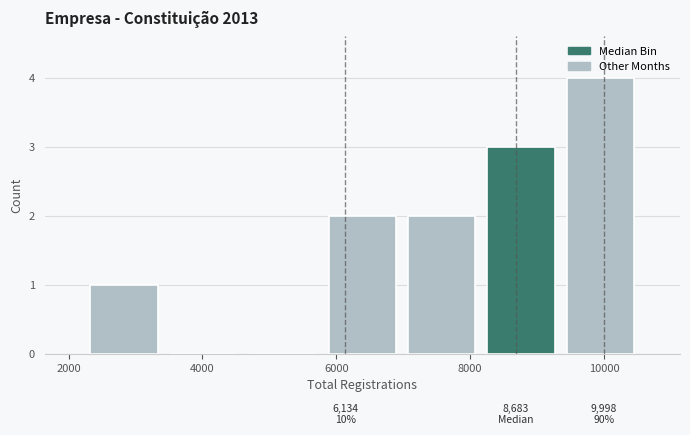

Which range on the x-axis has the tallest bar?

9400 to 10600